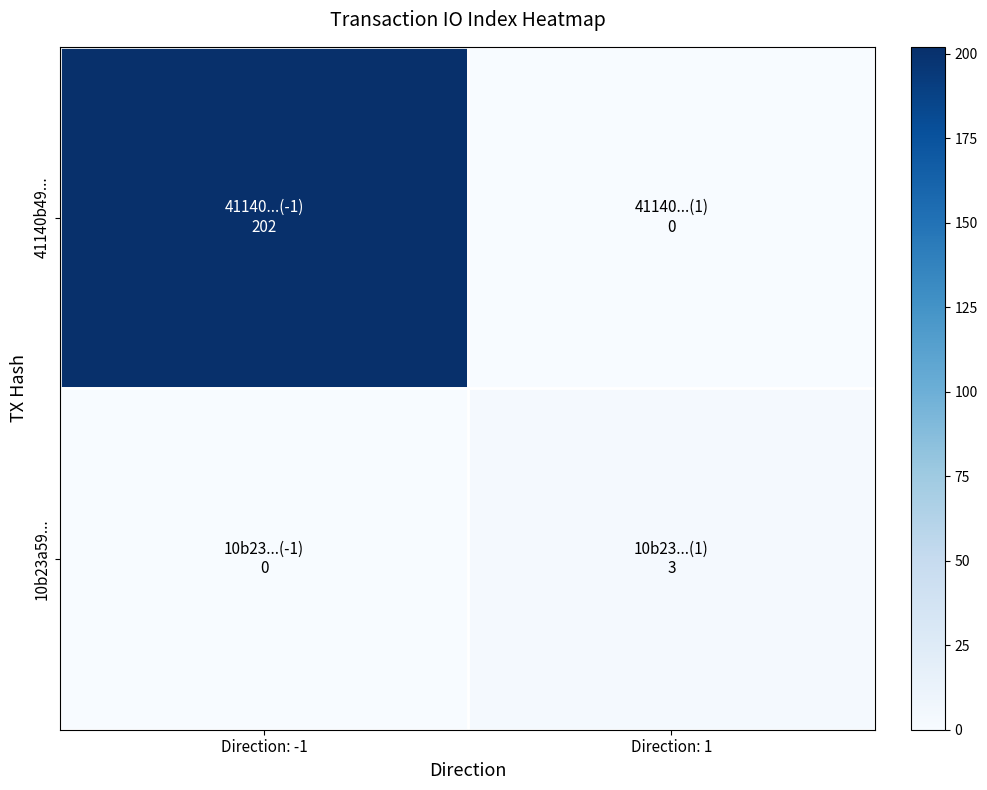

Rank the series at Direction: 1 from lowest to highest value.

41140b49..., 10b23a59...